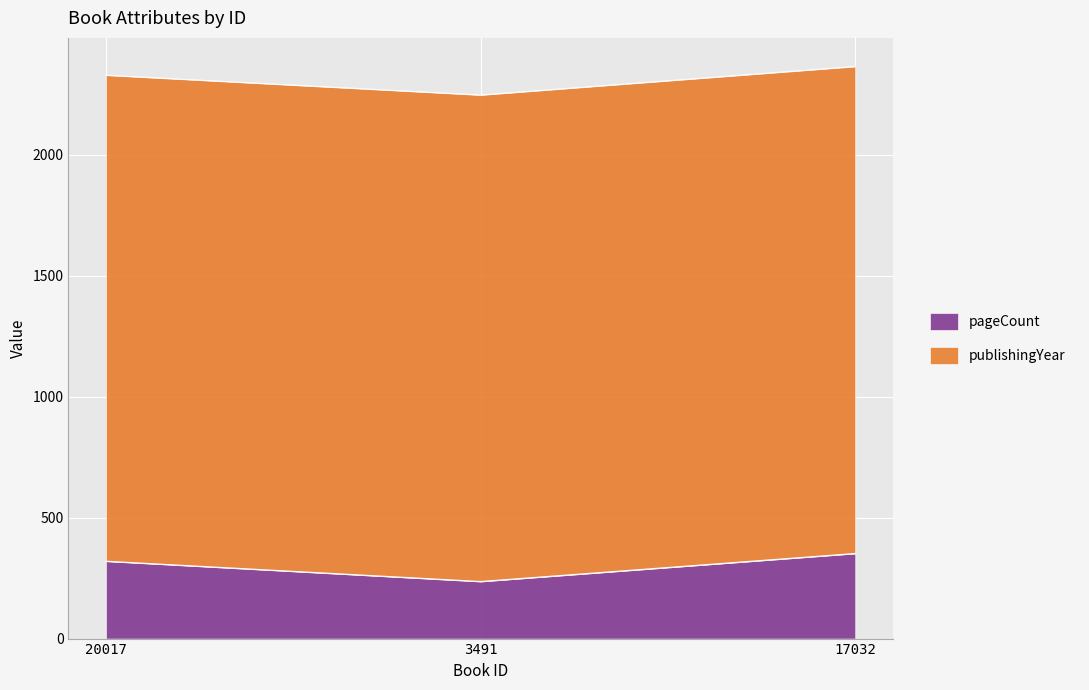

What is the value of the 2nd point from the left?

236